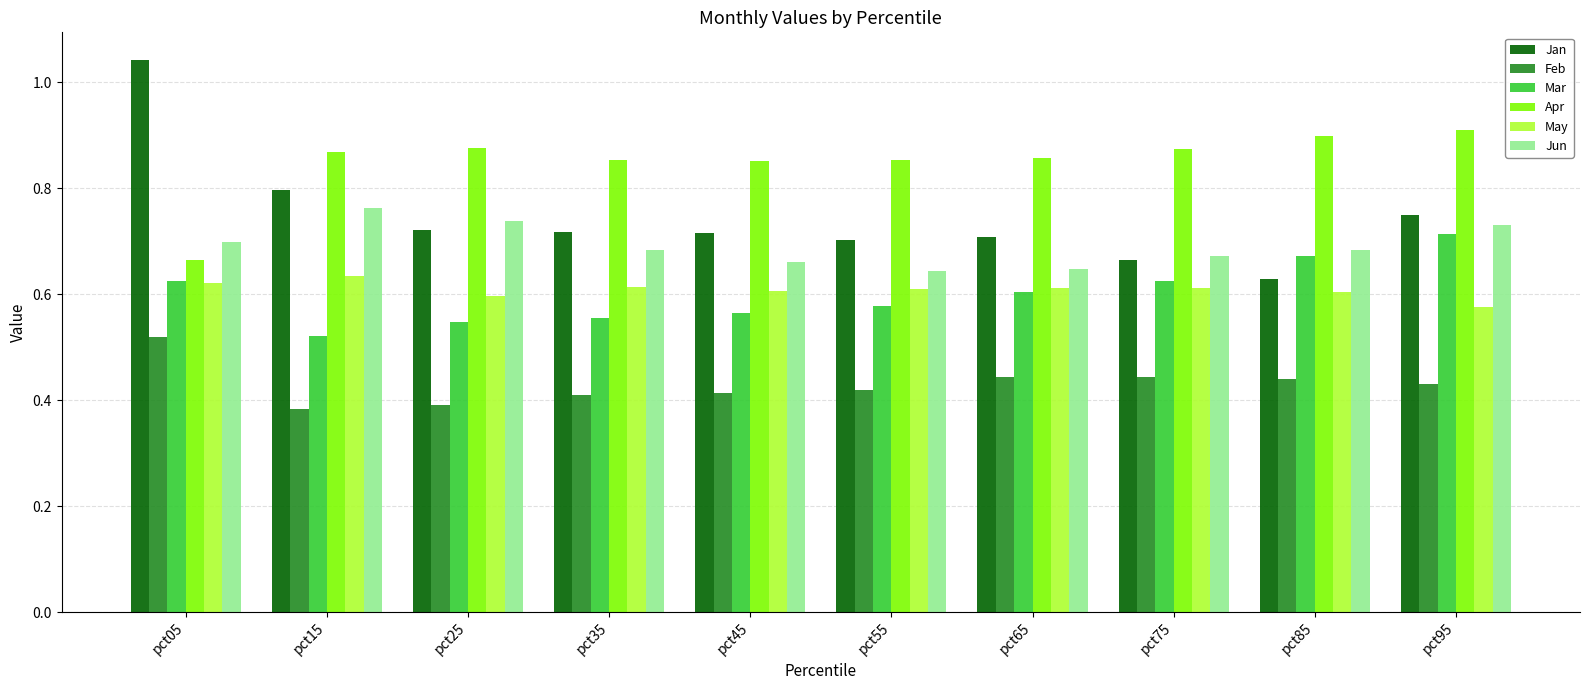

At which label is Jan closest to 0?

pct85